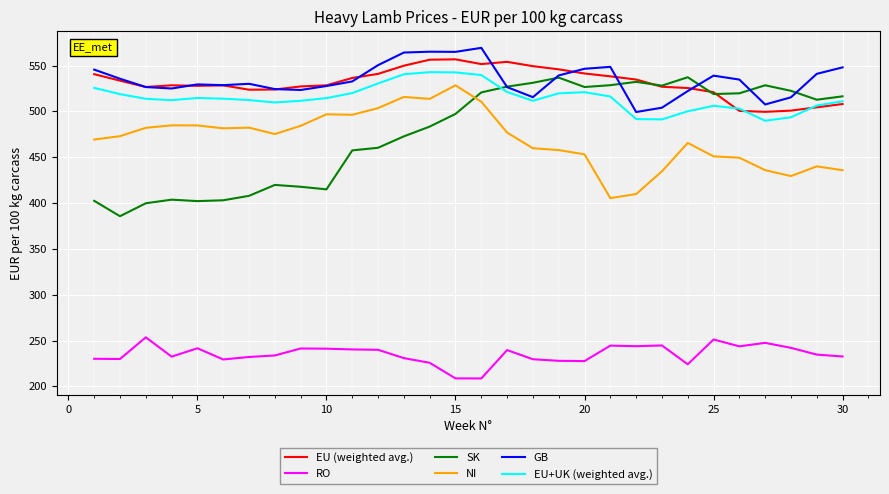

What is the difference between the maximum and minimum values in the EU (weighted avg.) series?

57.3